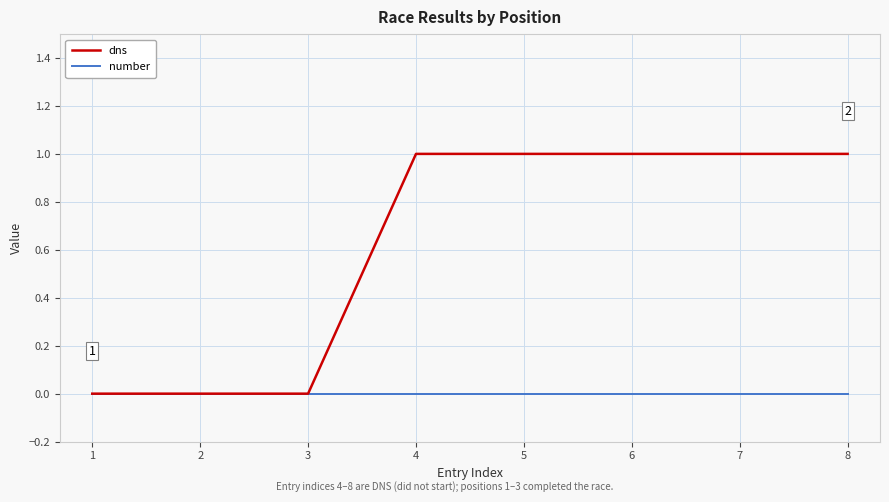

Is this an area chart (filled region under the line)?

No